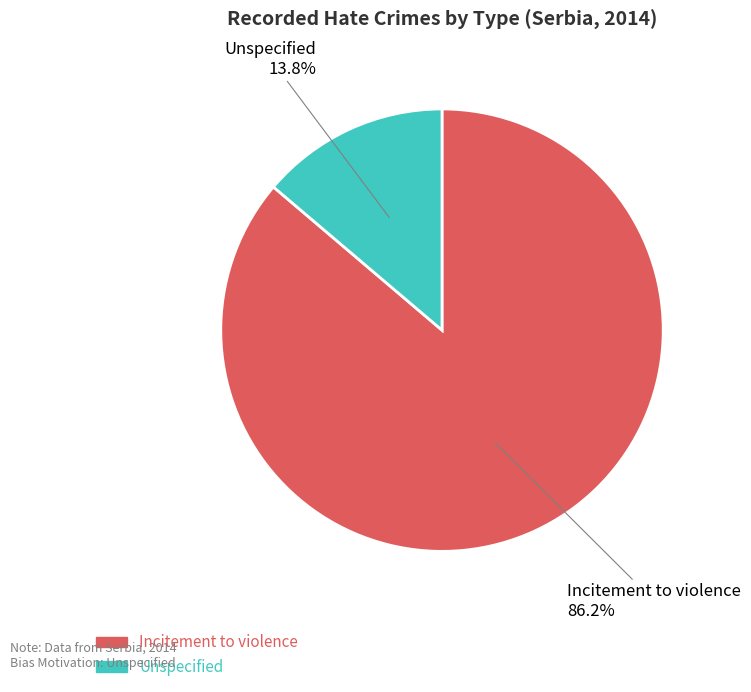

What is the smallest slice in the pie chart?

Unspecified